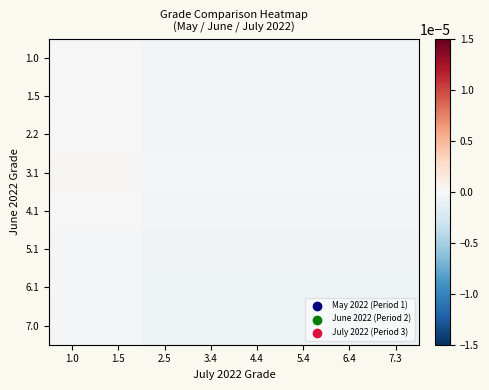

At how many categories does at least one series exceed 0?

2